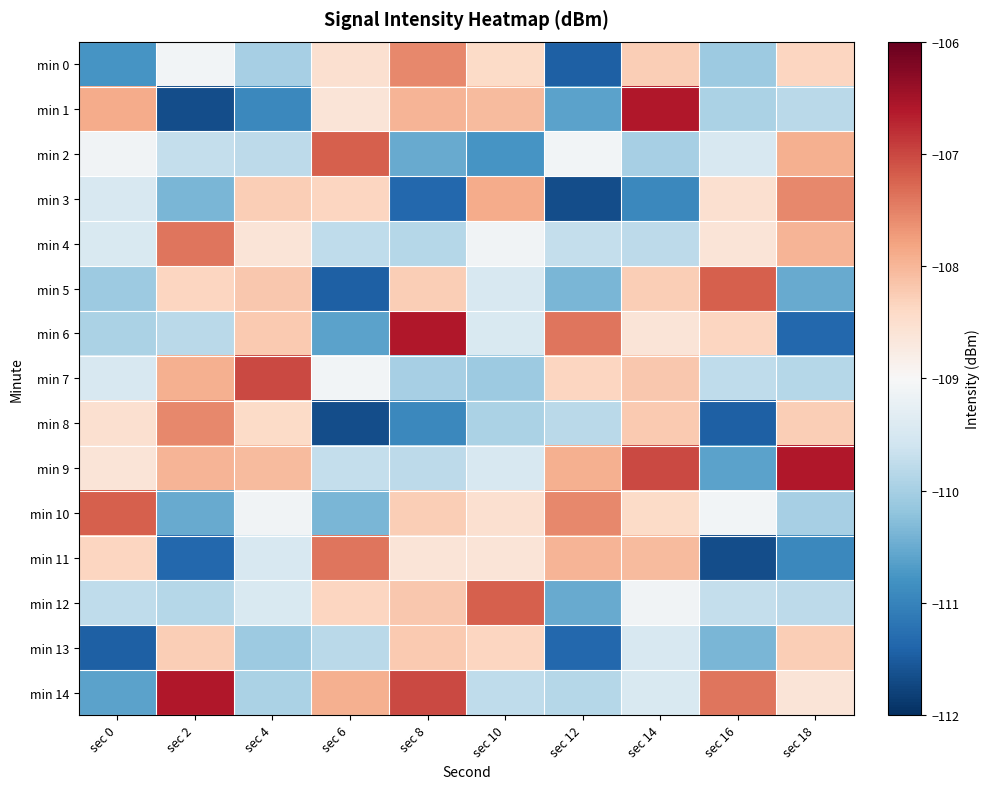

What is the minimum value shown in the chart?

-111.7